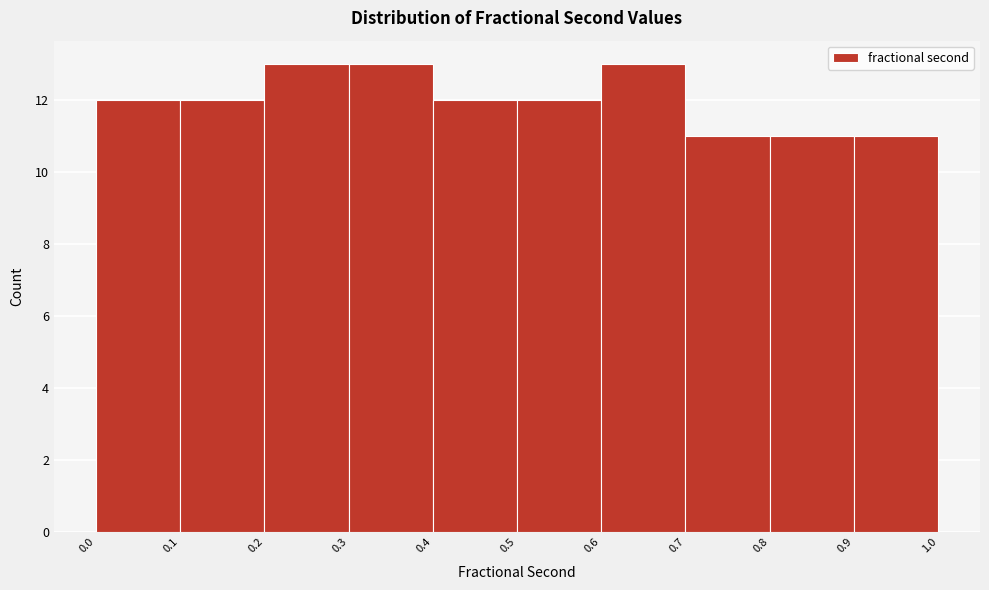

Reading left to right, transcribe this chart: for each bar, give the range it covers on the x-axis and its height. The values are not printed on the chart, so give them approximately, as read against the axis.

0.0 to 0.1: 12
0.1 to 0.2: 12
0.2 to 0.3: 13
0.3 to 0.4: 13
0.4 to 0.5: 12
0.5 to 0.6: 12
0.6 to 0.7: 13
0.7 to 0.8: 11
0.8 to 0.9: 11
0.9 to 1.0: 11